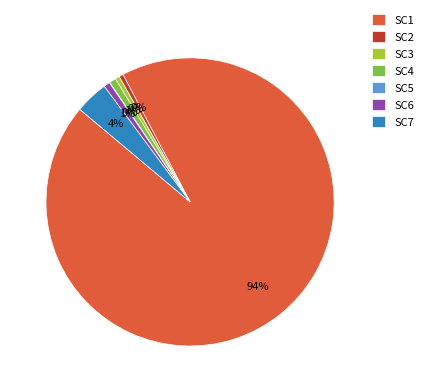

True or false: SC7 accounts for 15% of the total.

False